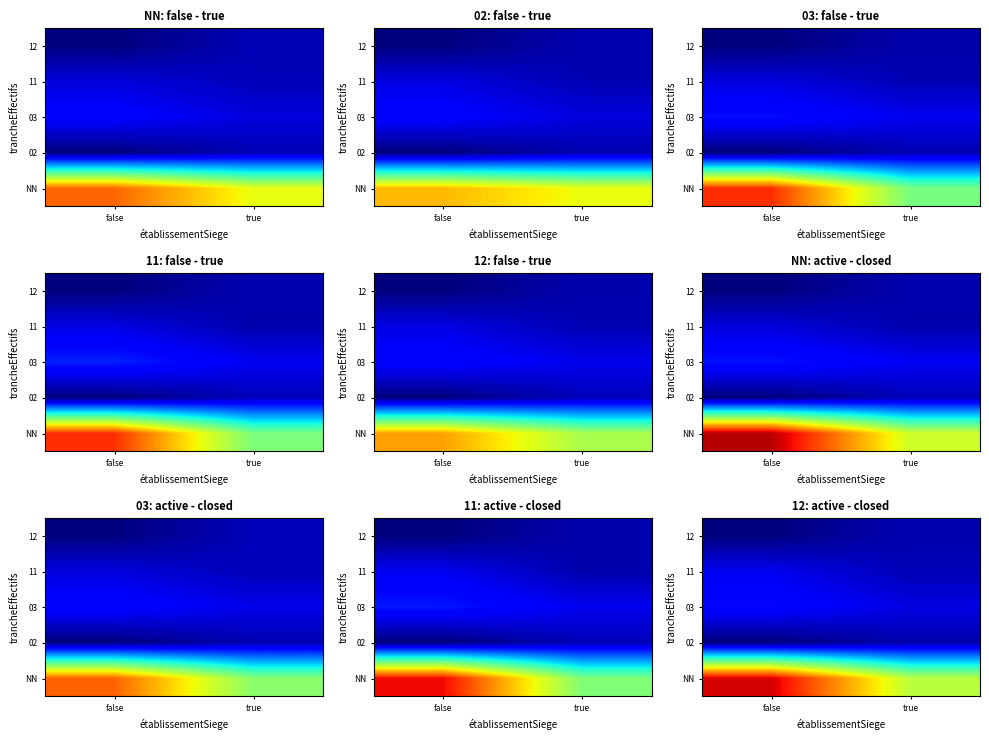

Which category has the lowest value across all series?

false